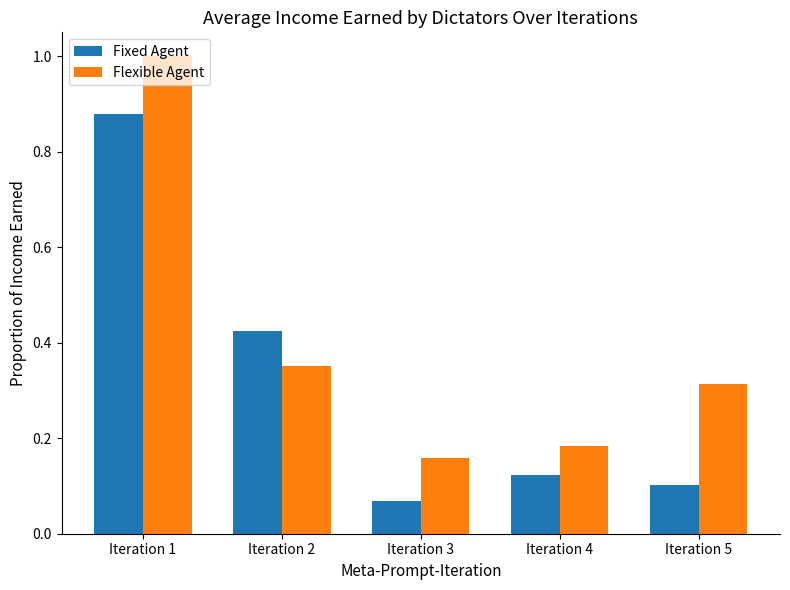

Which category has the highest value in the Flexible Agent series?

Iteration 1